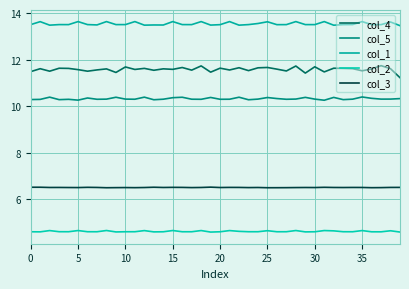

What is the greatest value displayed?

13.6